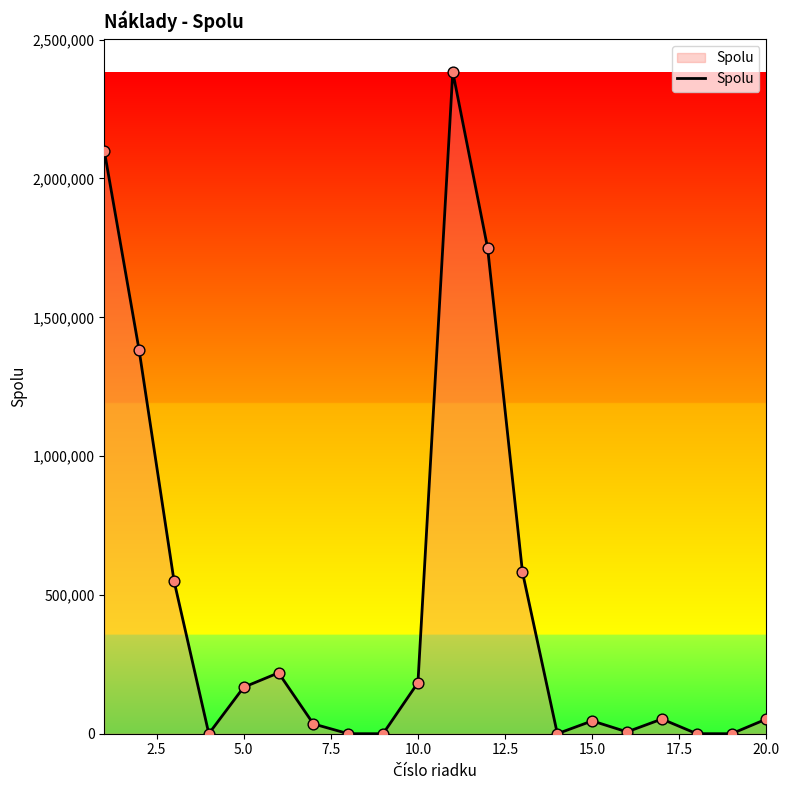

What is the greatest value displayed?

2384015.9